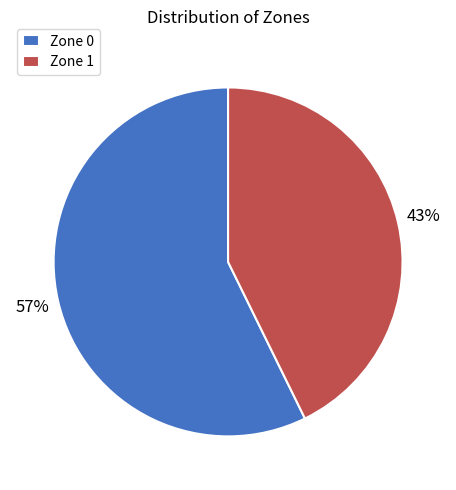

How many segments does this pie chart have?

2